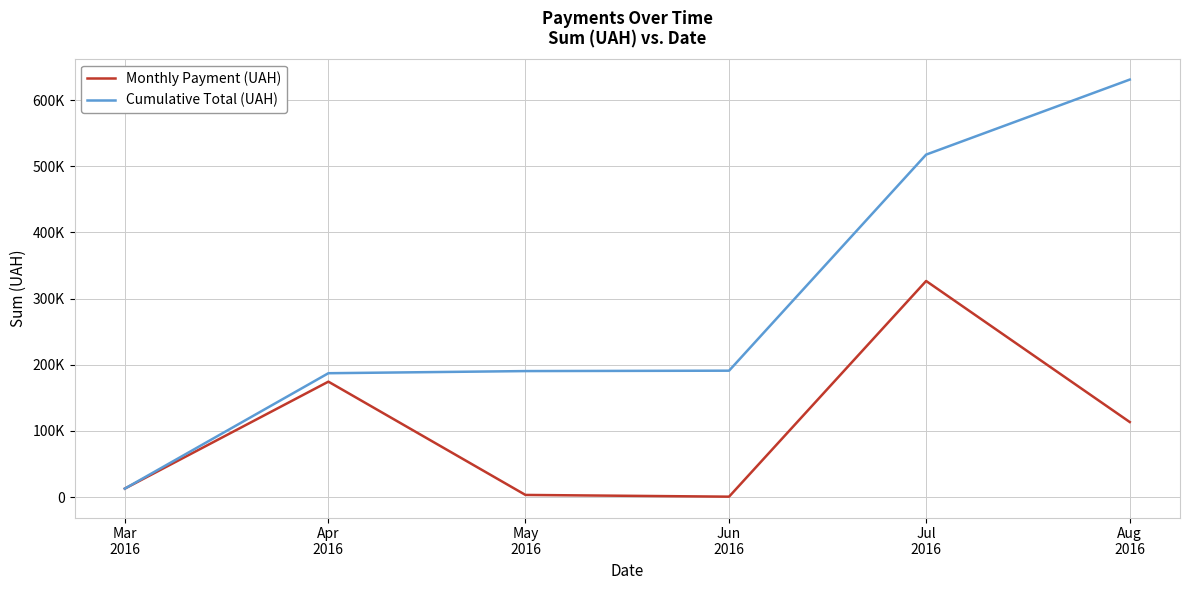

Which series has the widest spread of values?

Cumulative Total (UAH)